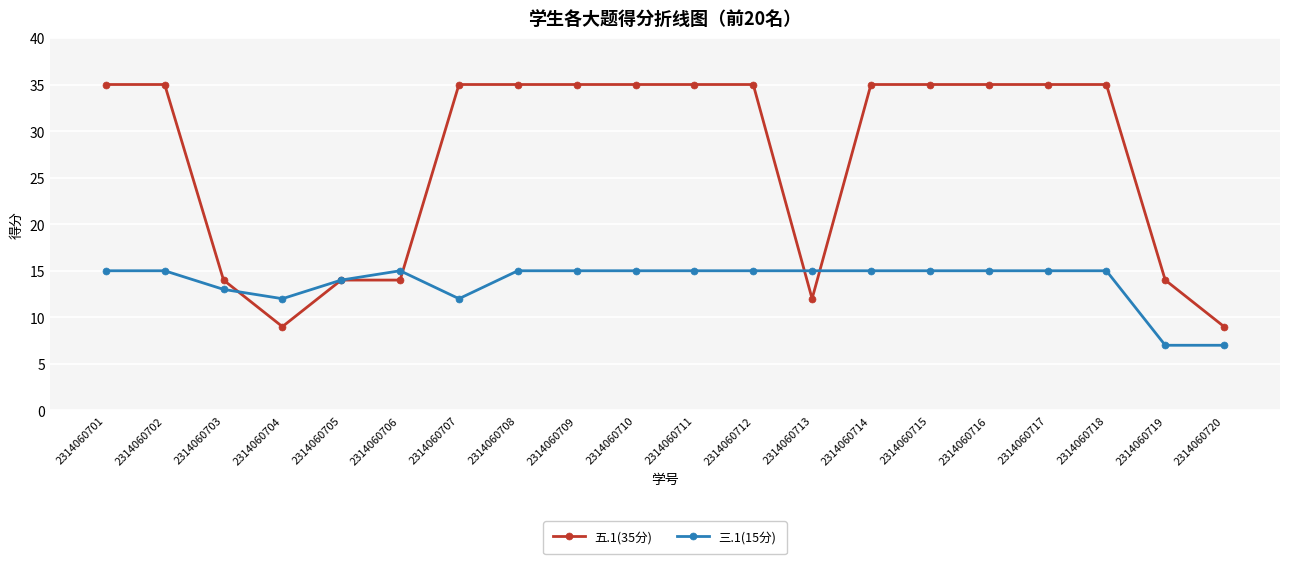

True or false: 三.1(15分) and 五.1(35分) intersect in this chart.

True